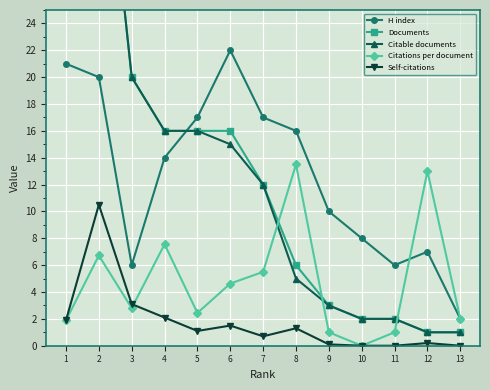

What is the value of the Citations per document point at the 7th from the left?

5.5